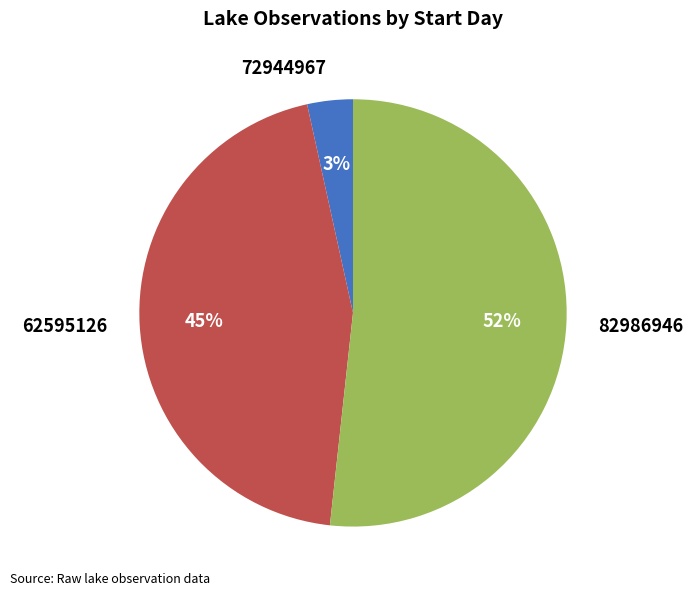

How many segments does this pie chart have?

3